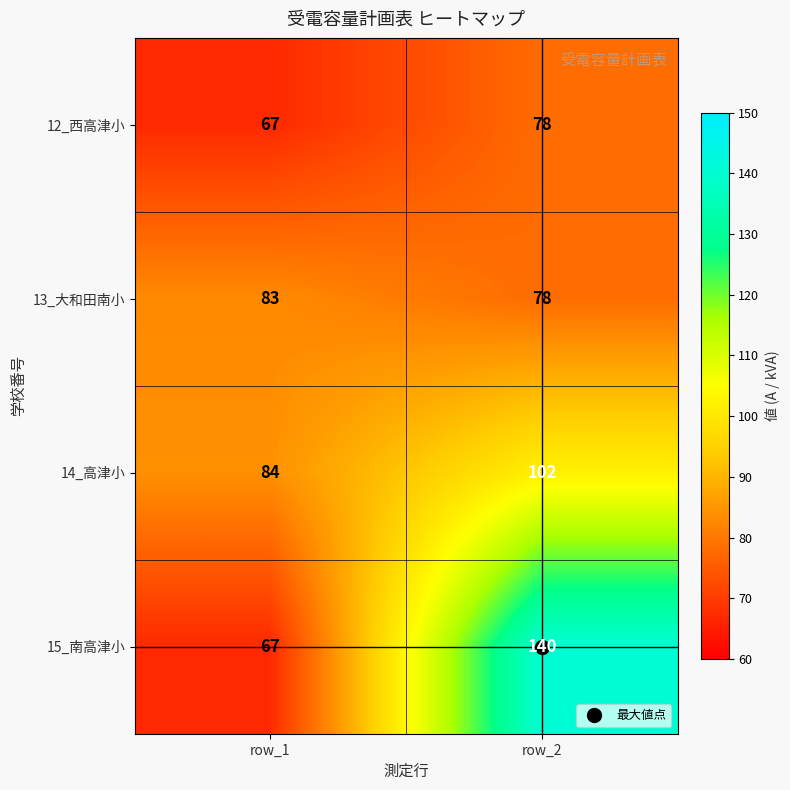

Is it true that 13_大和田南小 equals 78 at row_2?

True